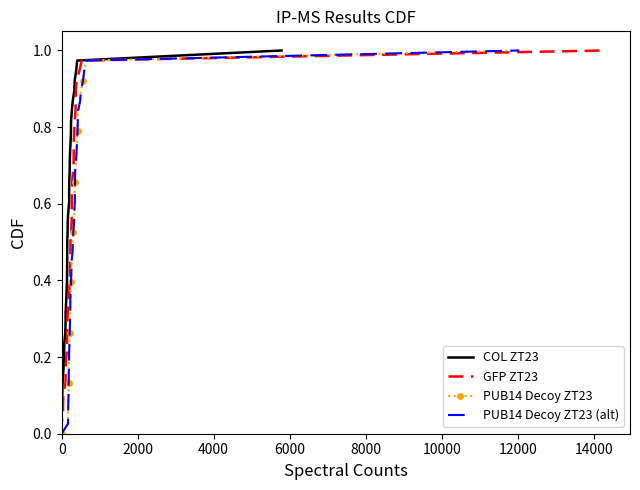

What is the label of the 35th point from the right?

8000